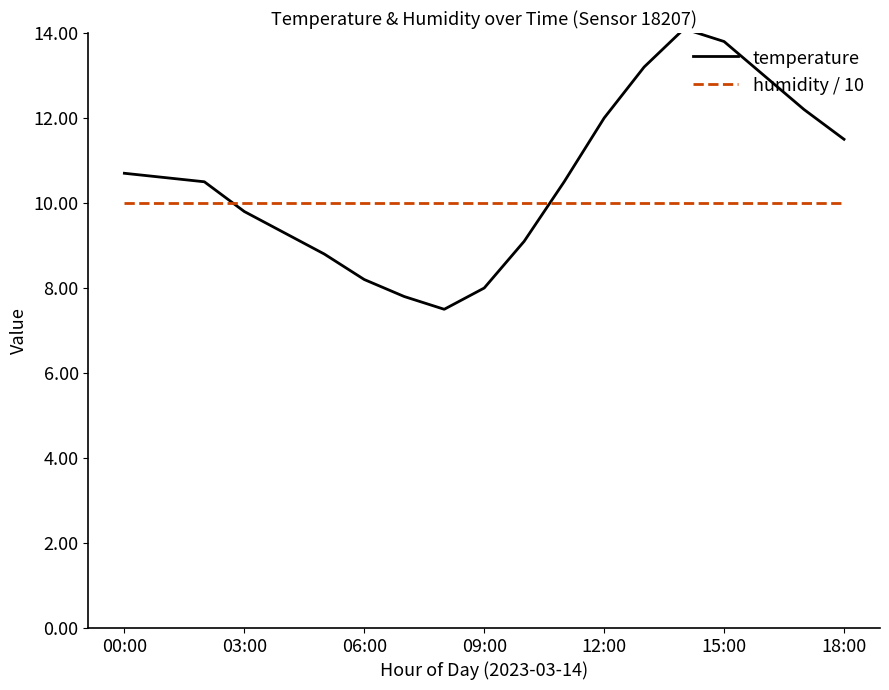

What is the highest value of the temperature series?

14.1